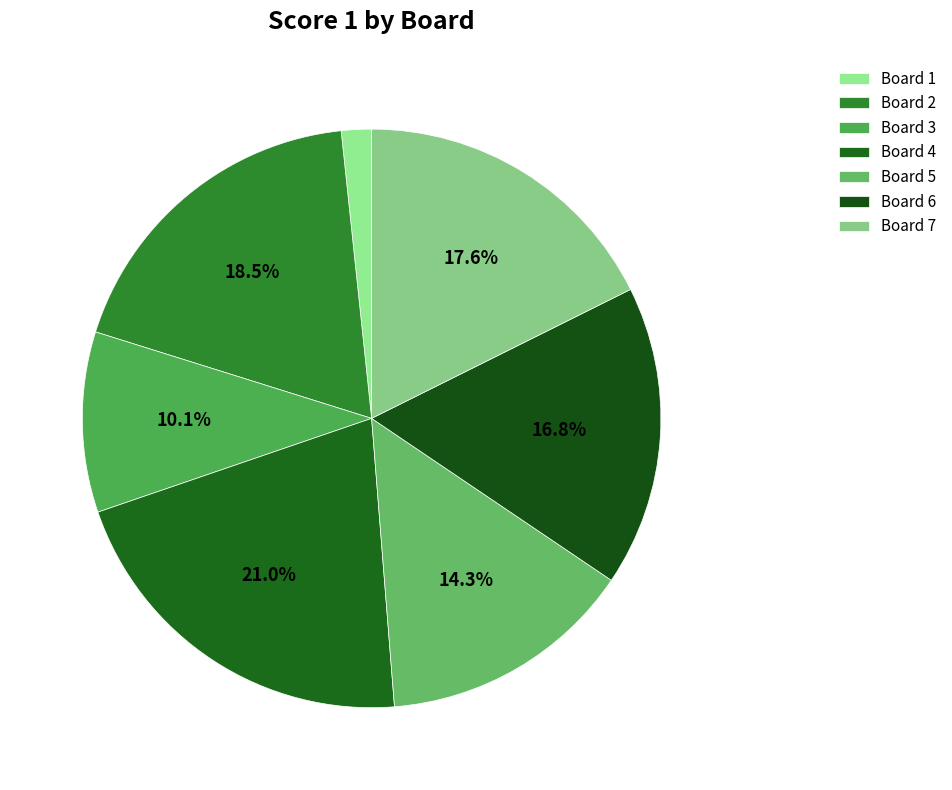

How many segments does this pie chart have?

7